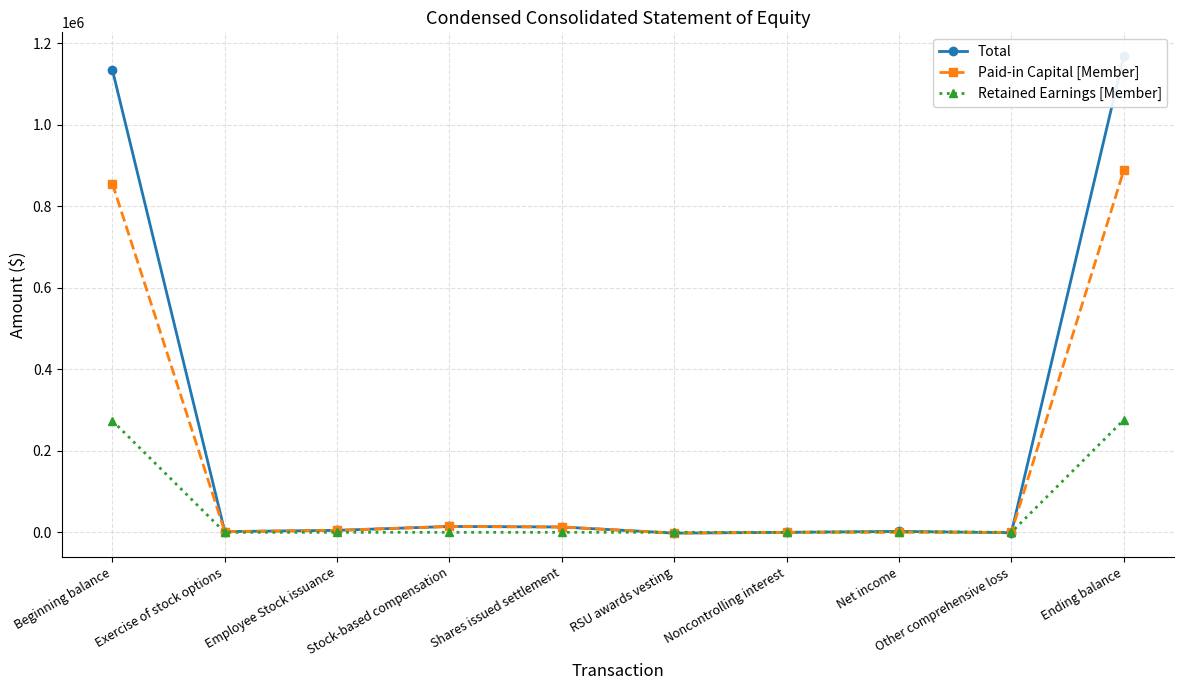

Where is the first local maximum for Total?

Stock-based compensation